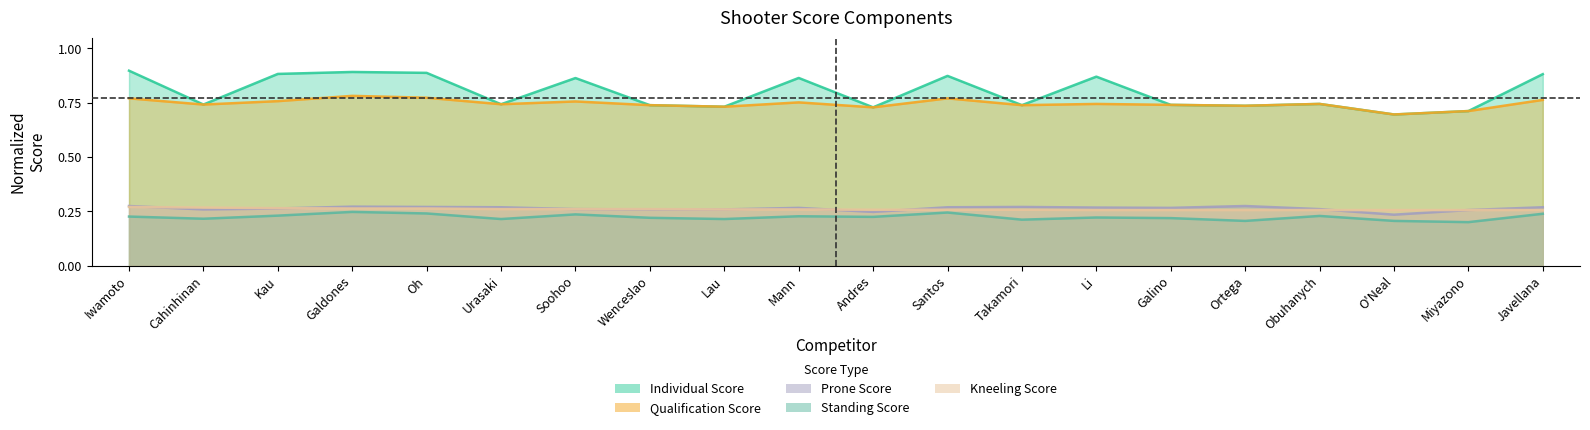

Is the value of Qualification Score at Lau greater than the value of Prone Score at Javellana?

Yes